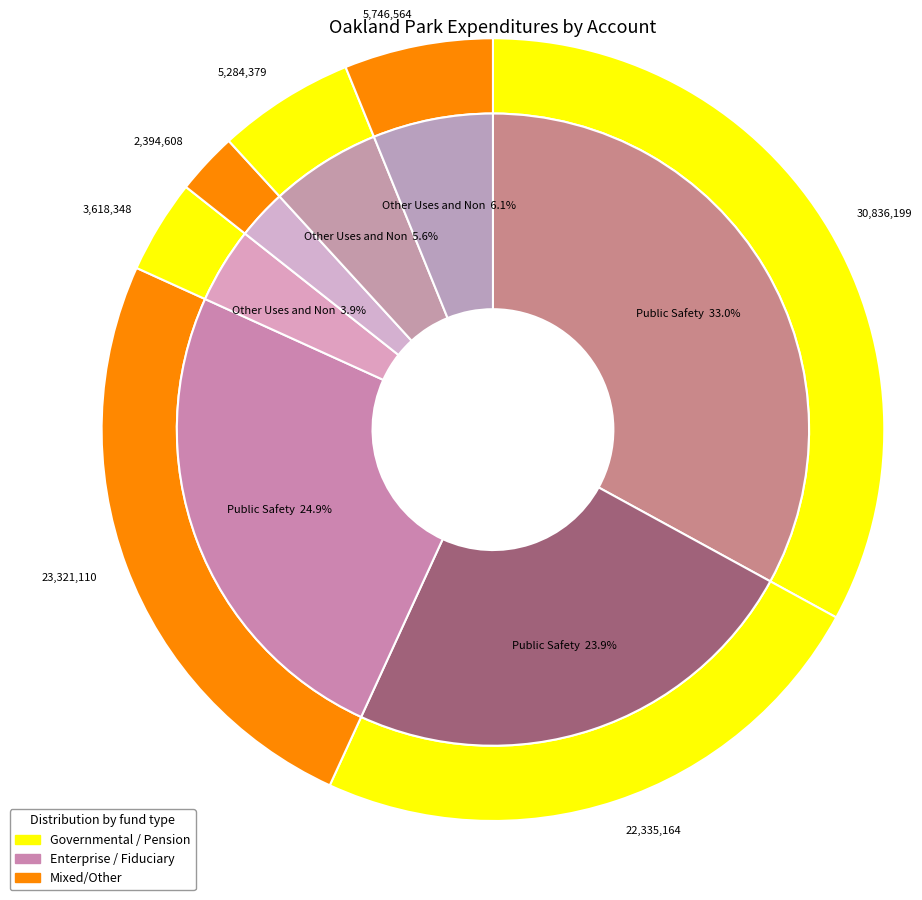

To the nearest percent, what portion does Public Safety represent?

24%